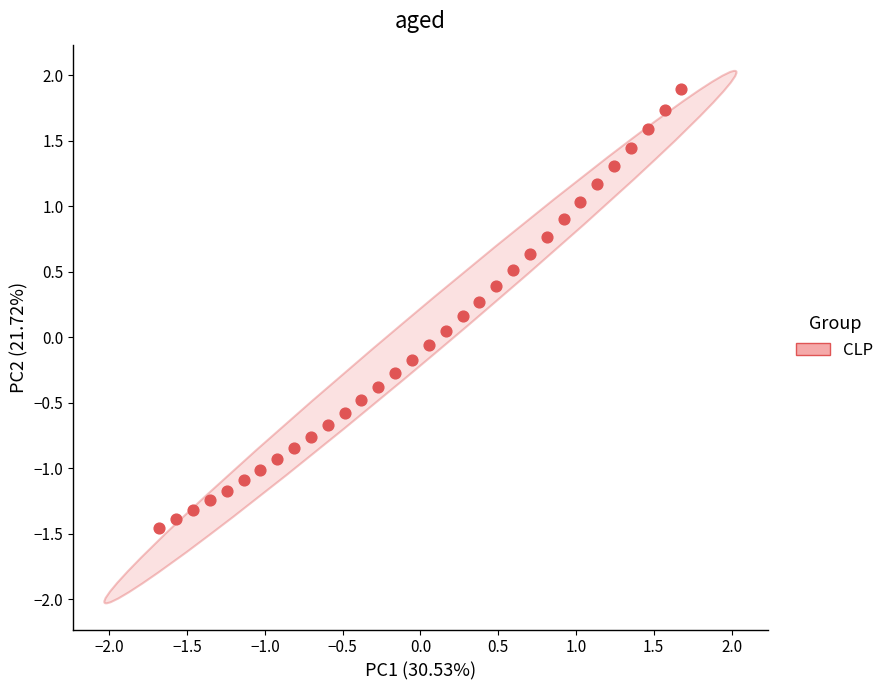

What is the range of X values (max minus min)?

3.4